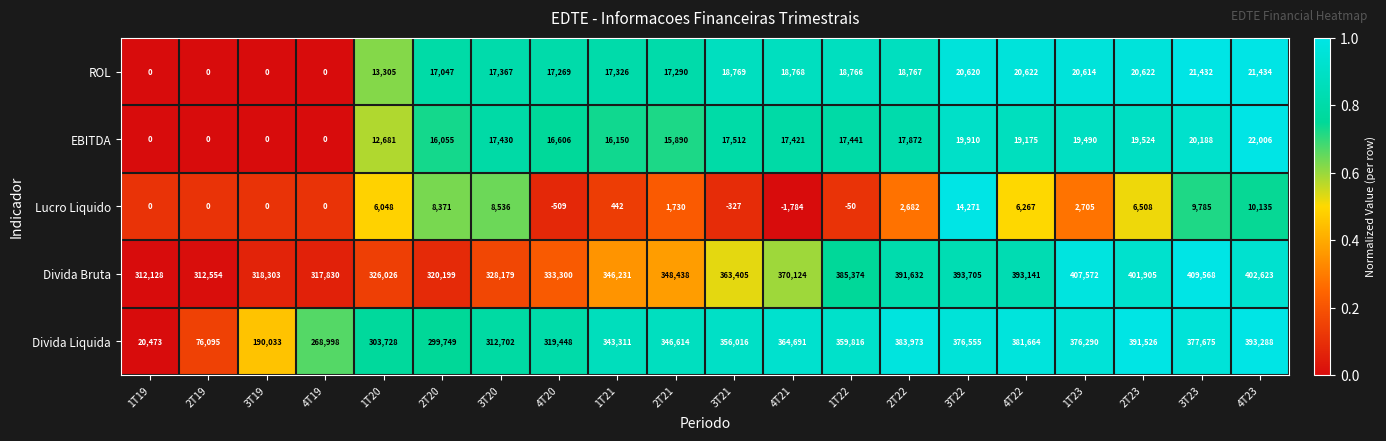

True or false: ROL has a value of 17290 at 2T21.

True